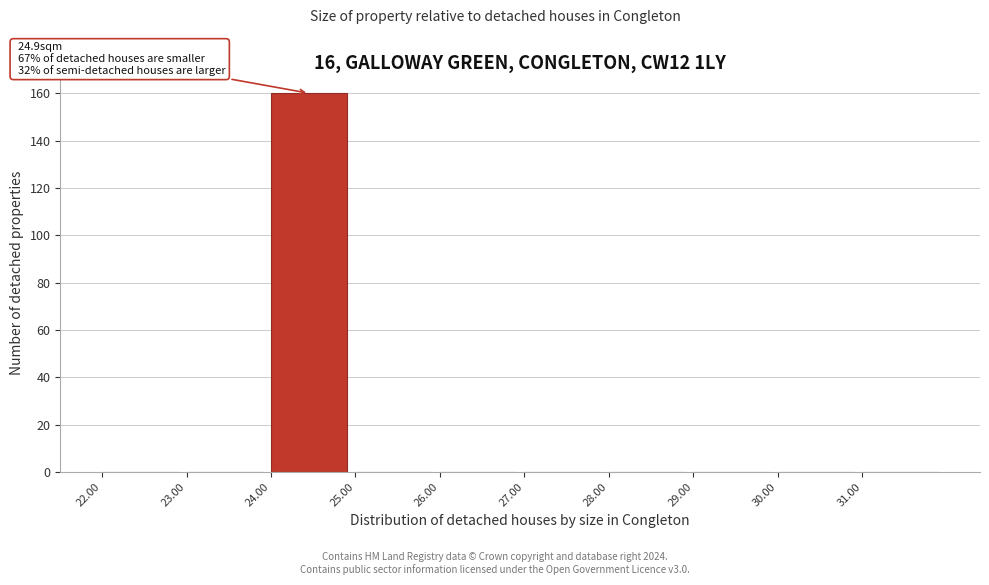

Over which range of the x-axis is the bar tallest?

24 to 25